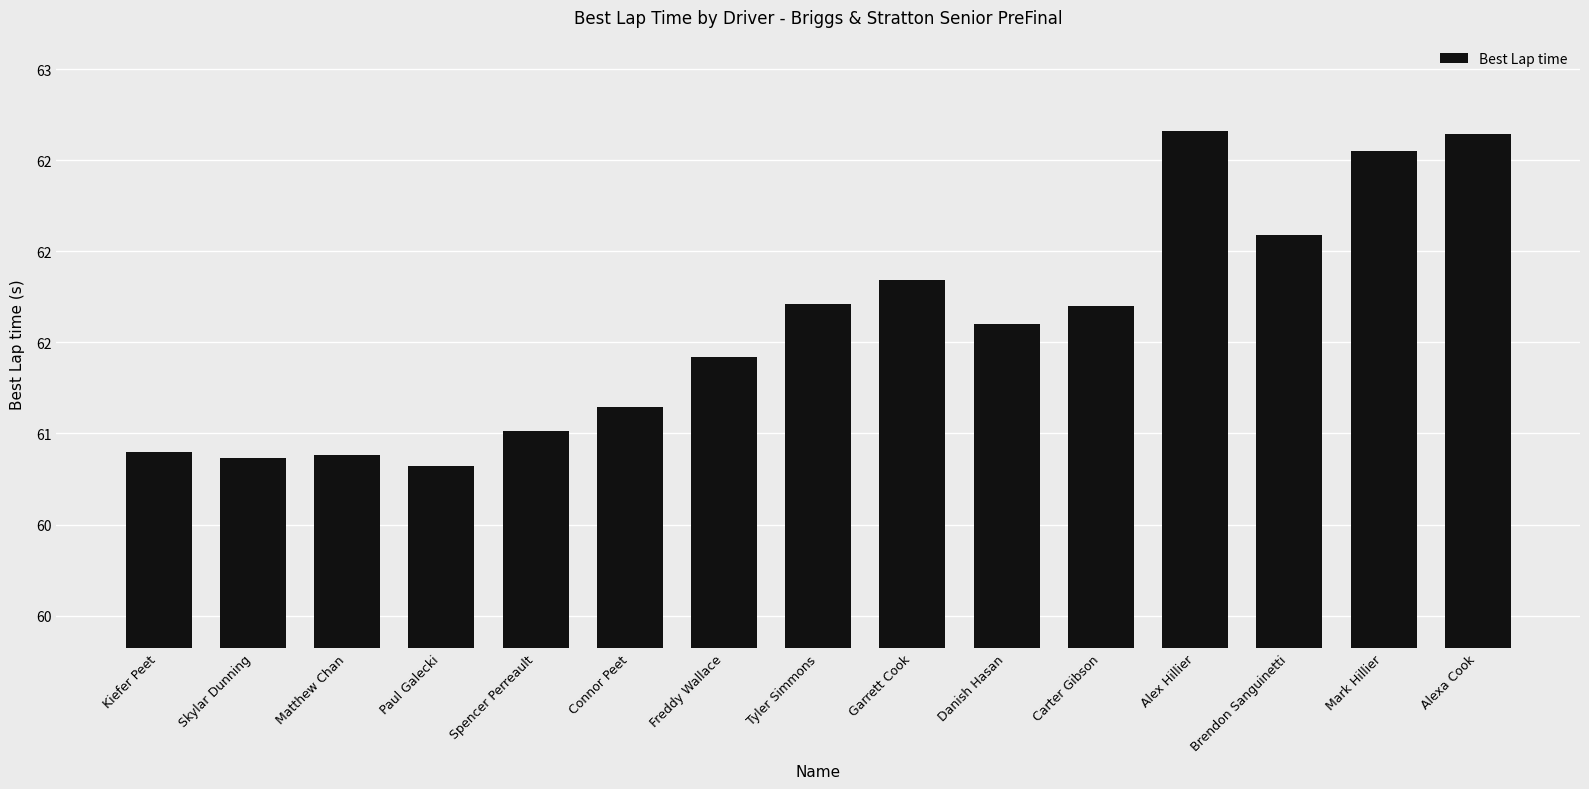

Where is the data nearest to the value 61?

Spencer Perreault